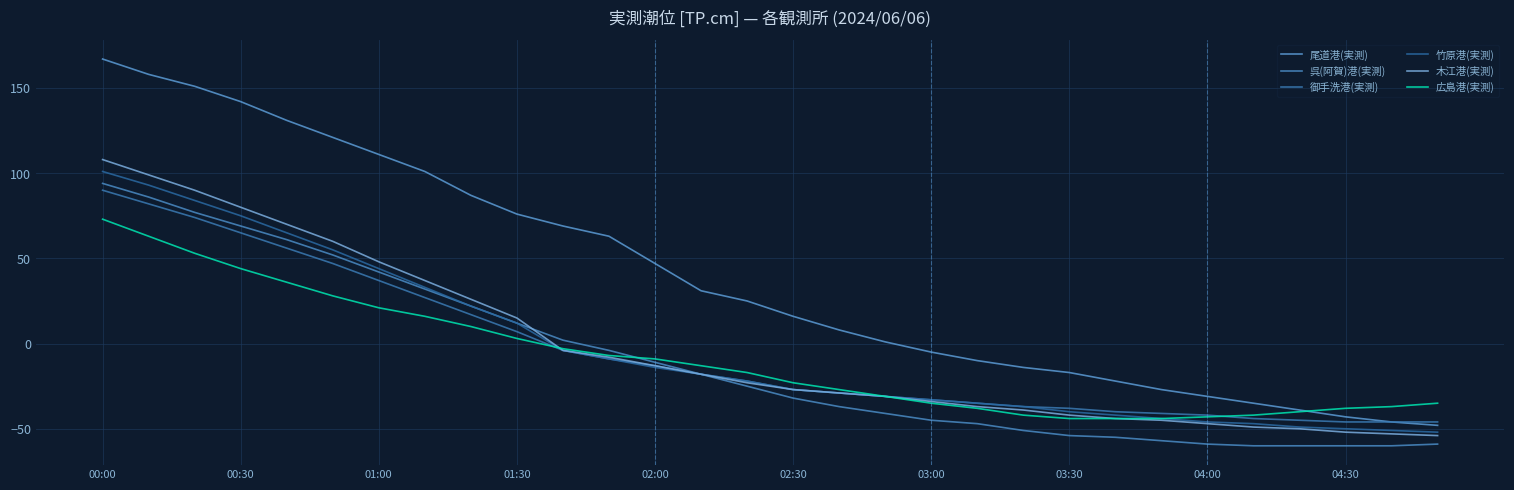

How many lines are shown in the chart?

6